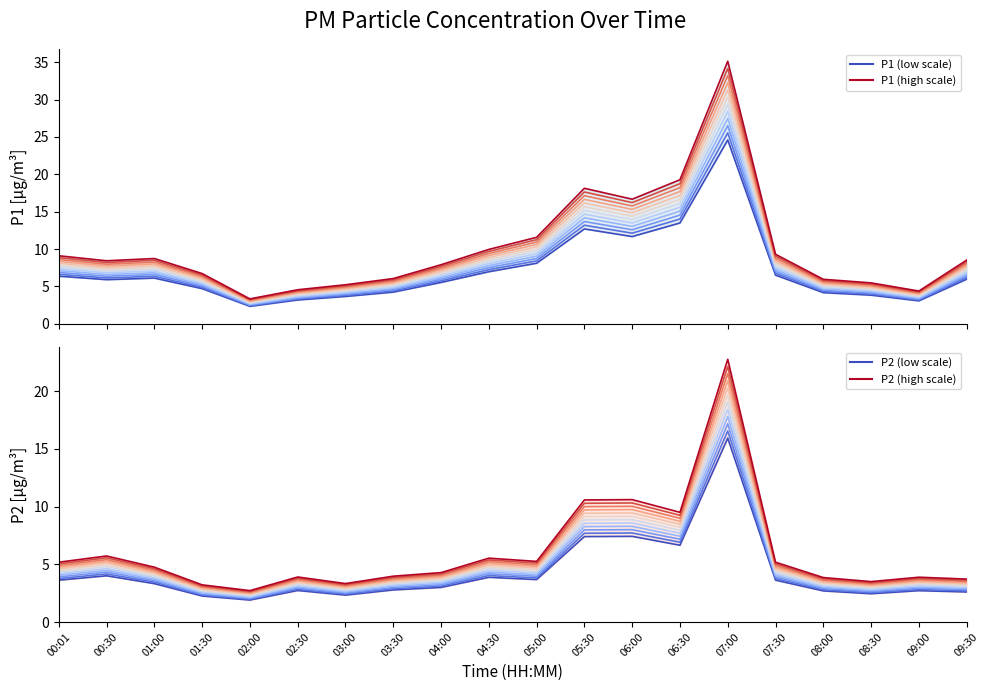

Reading left to right, what are all the values shown in this chart?

P1_curve_0: 00:01=6.4	00:30=5.9	01:00=6.1	01:30=4.7	02:00=2.3	02:30=3.2	03:00=3.7	03:30=4.2	04:00=5.5	04:30=7.0	05:00=8.1	05:30=12.7	06:00=11.7	06:30=13.5	07:00=24.6	07:30=6.5	08:00=4.2	08:30=3.8	09:00=3.1	09:30=6.0
P1_curve_11: 00:01=9.1	00:30=8.4	01:00=8.7	01:30=6.7	02:00=3.3	02:30=4.5	03:00=5.2	03:30=6.0	04:00=7.9	04:30=9.9	05:00=11.6	05:30=18.1	06:00=16.7	06:30=19.3	07:00=35.1	07:30=9.3	08:00=6.0	08:30=5.5	09:00=4.4	09:30=8.5
P2_curve_0: 00:01=3.6	00:30=4.0	01:00=3.3	01:30=2.3	02:00=1.9	02:30=2.7	03:00=2.3	03:30=2.8	04:00=3.0	04:30=3.9	05:00=3.7	05:30=7.4	06:00=7.4	06:30=6.6	07:00=15.9	07:30=3.6	08:00=2.7	08:30=2.4	09:00=2.7	09:30=2.6
P2_curve_11: 00:01=5.2	00:30=5.7	01:00=4.8	01:30=3.2	02:00=2.7	02:30=3.9	03:00=3.3	03:30=4.0	04:00=4.3	04:30=5.5	05:00=5.2	05:30=10.6	06:00=10.6	06:30=9.5	07:00=22.8	07:30=5.2	08:00=3.9	08:30=3.5	09:00=3.9	09:30=3.7